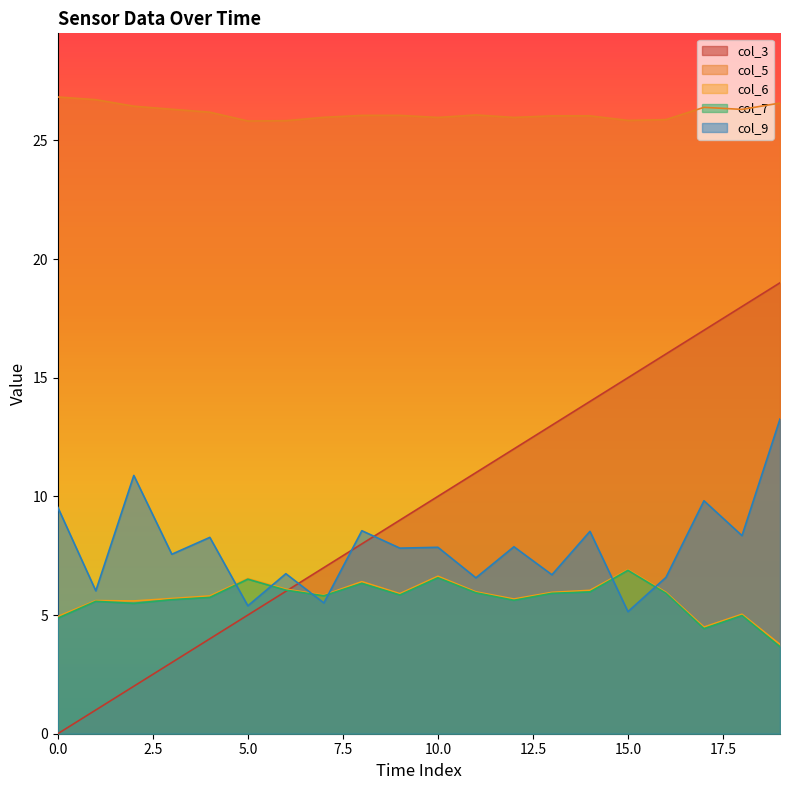

Rank the series at 2 from highest to lowest value.

col_5, col_9, col_6, col_7, col_3